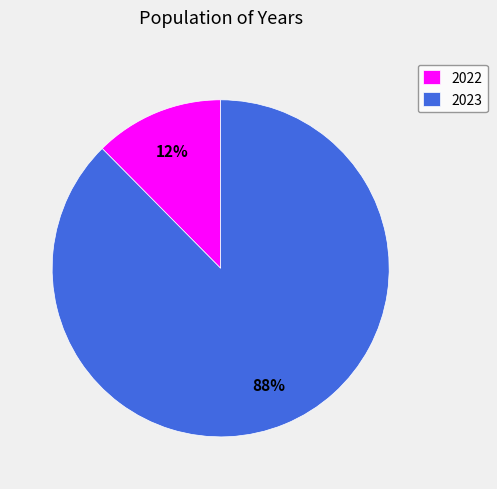

Is 2022 the majority of the pie?

No